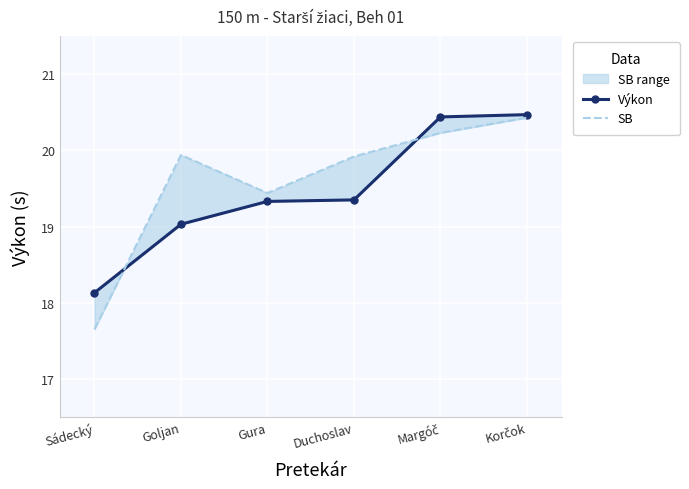

What position from the left is Gura?

3